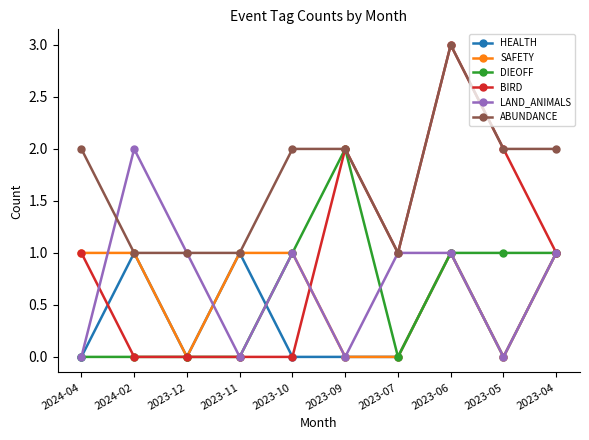

Which series has the largest range (max minus min)?

BIRD